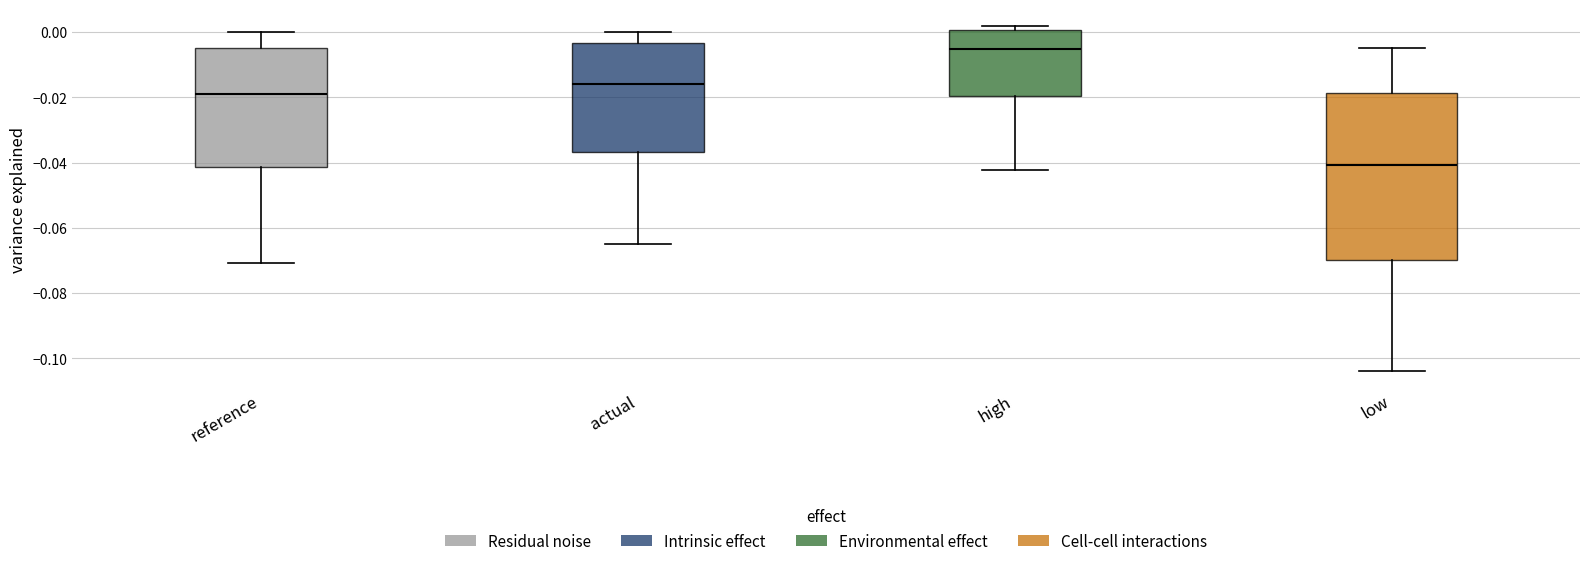

Comparing the boxes themselves (not the whiskers), which one is the tallest?

low